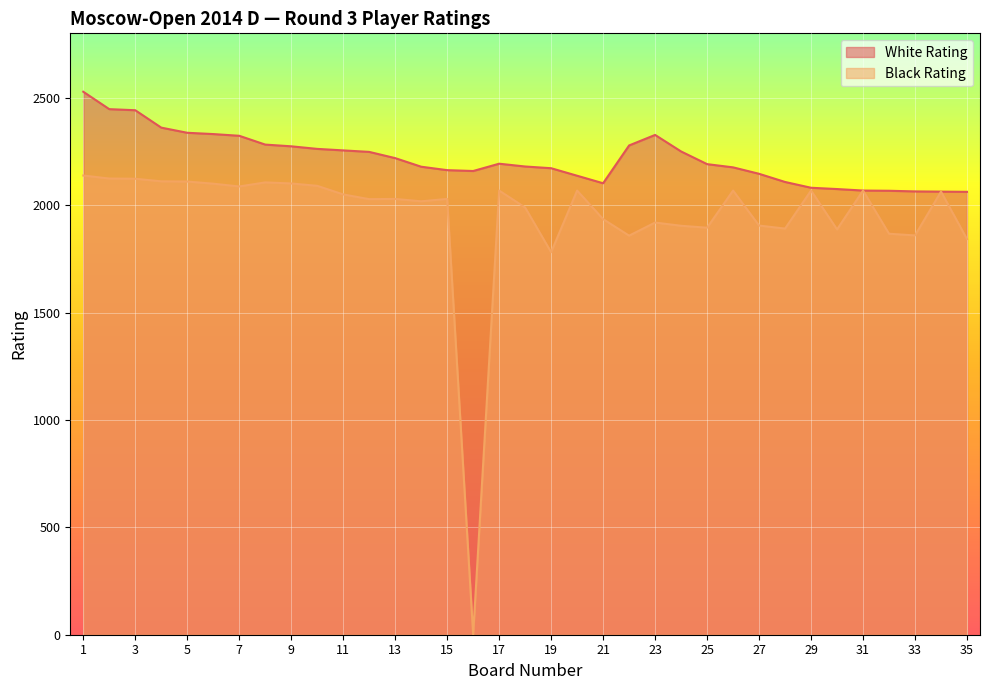

At how many categories does at least one series exceed 814?

35